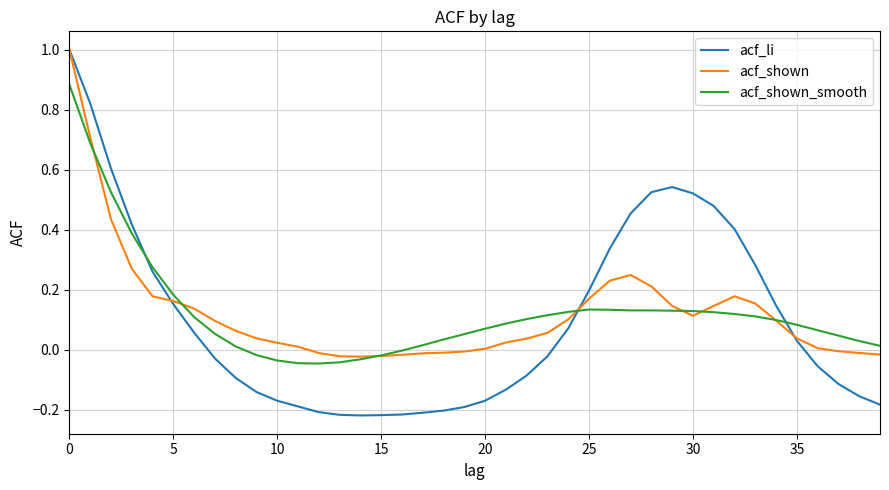

Which series has the widest spread of values?

acf_li